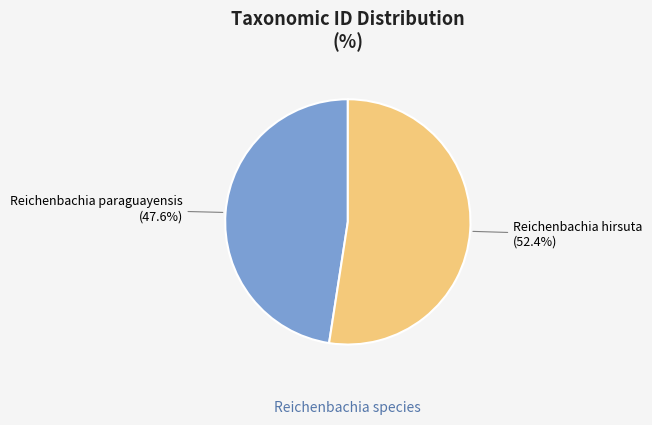

To the nearest percent, what is the average slice percentage?

50%